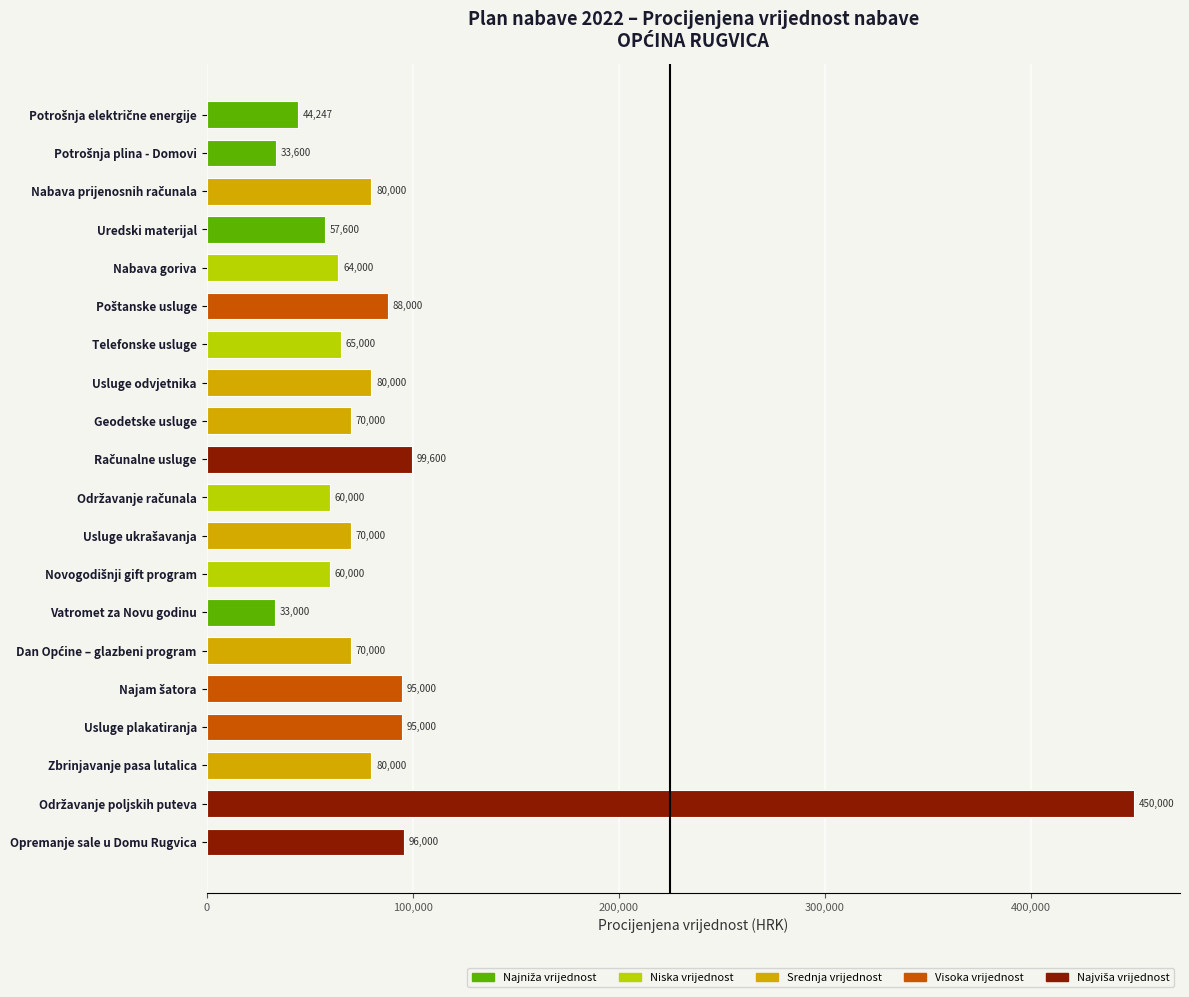

What is the label of the 17th bar from the top?

Usluge plakatiranja